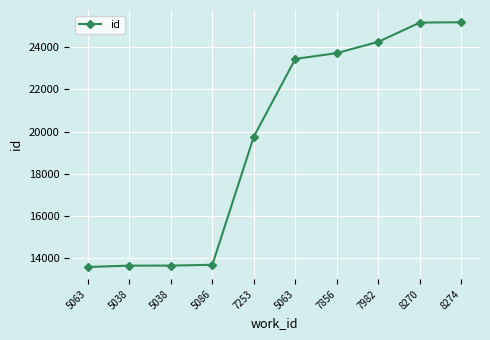

Which category has the lowest value across all series?

5063